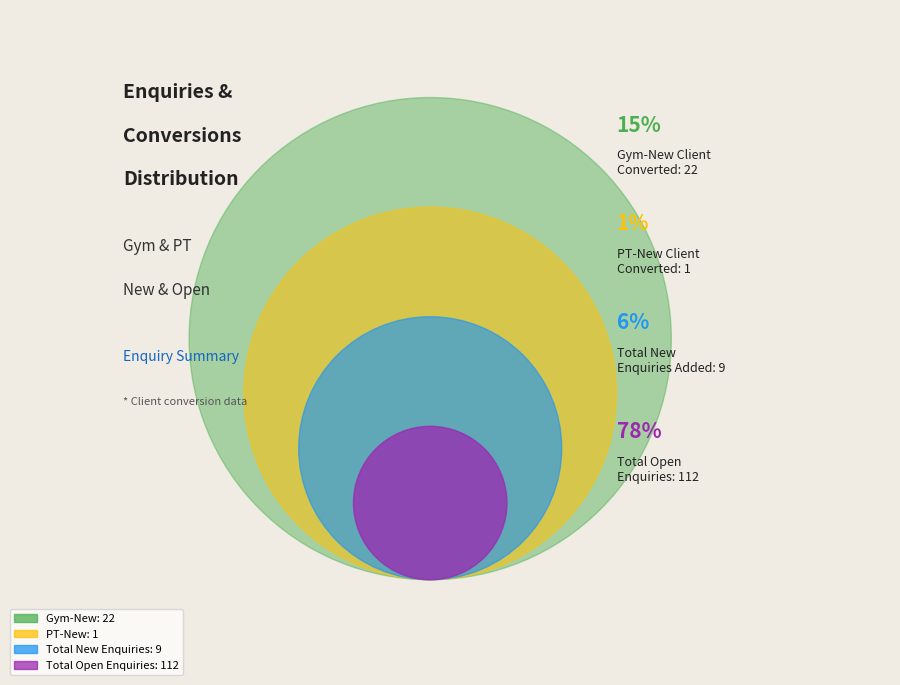

Is Total Open Enquiries the majority of the pie?

Yes